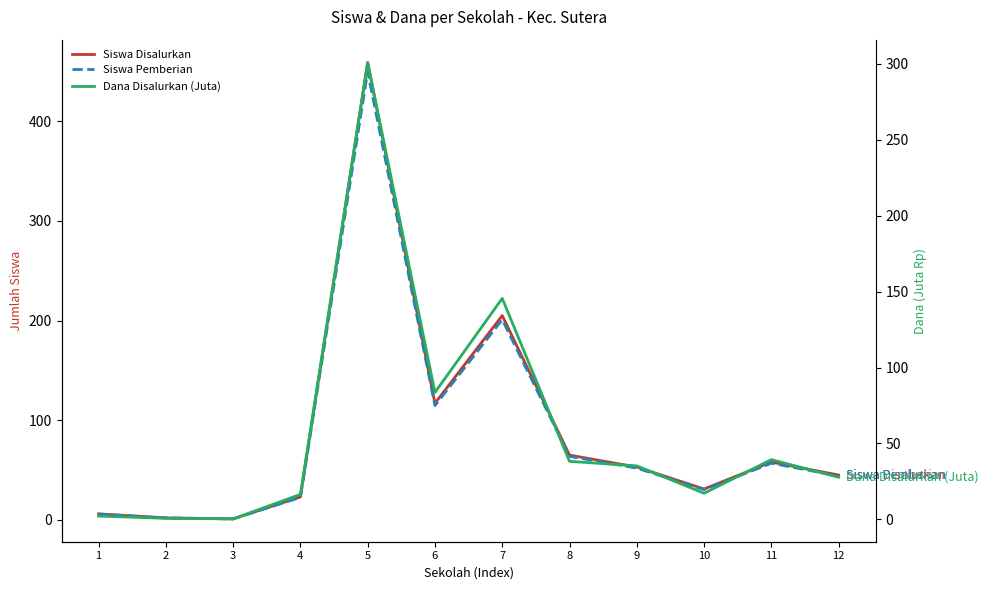

How many interior local peaks does the Siswa Pemberian series have?

3